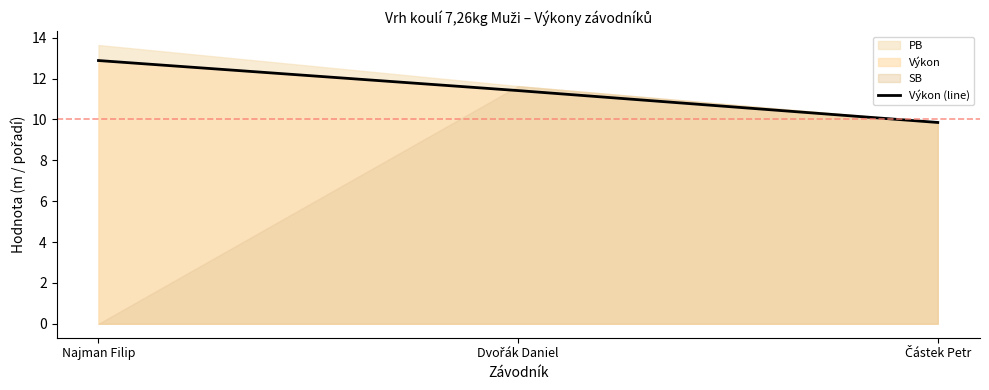

How many lines are shown in the chart?

1